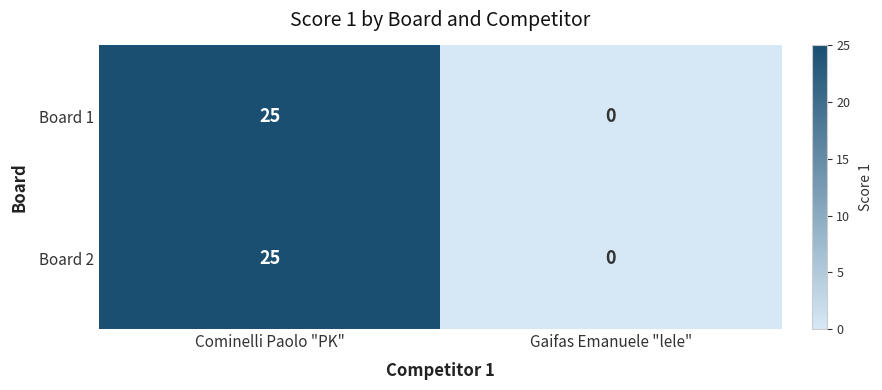

Reading left to right, extract all data points from this chart.

Board 1: 25	0
Board 2: 25	0